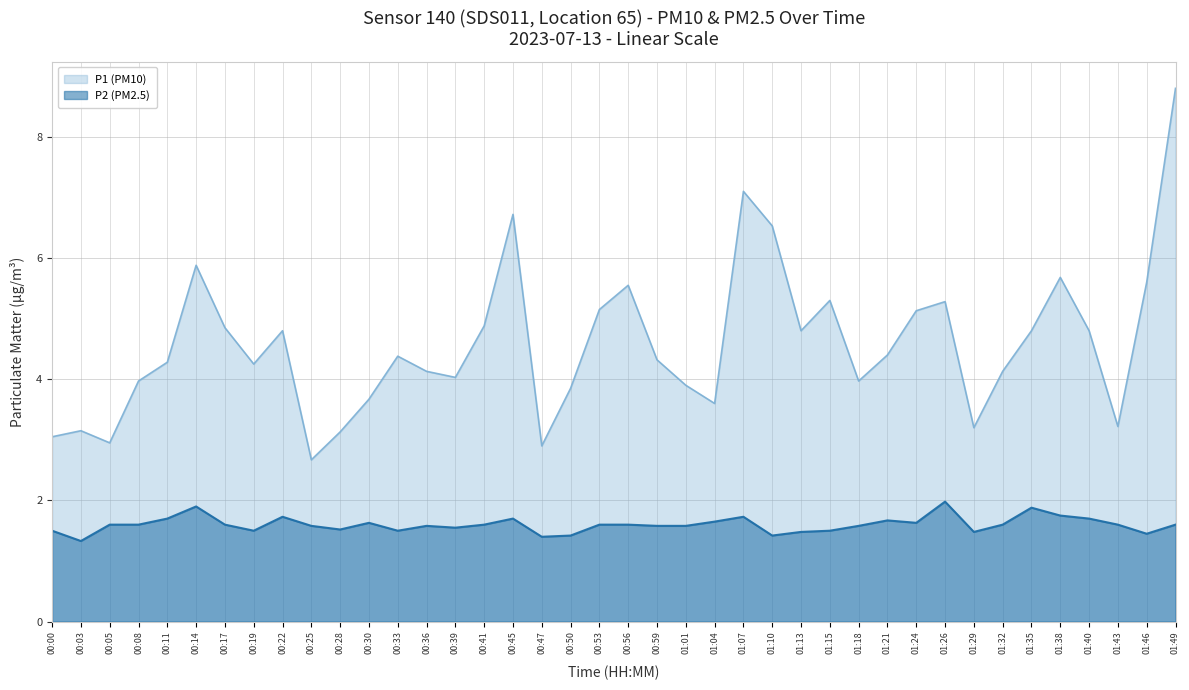

Is the value of P2 (PM2.5) at 01:40 greater than the value of P1 (PM10) at 01:40?

No